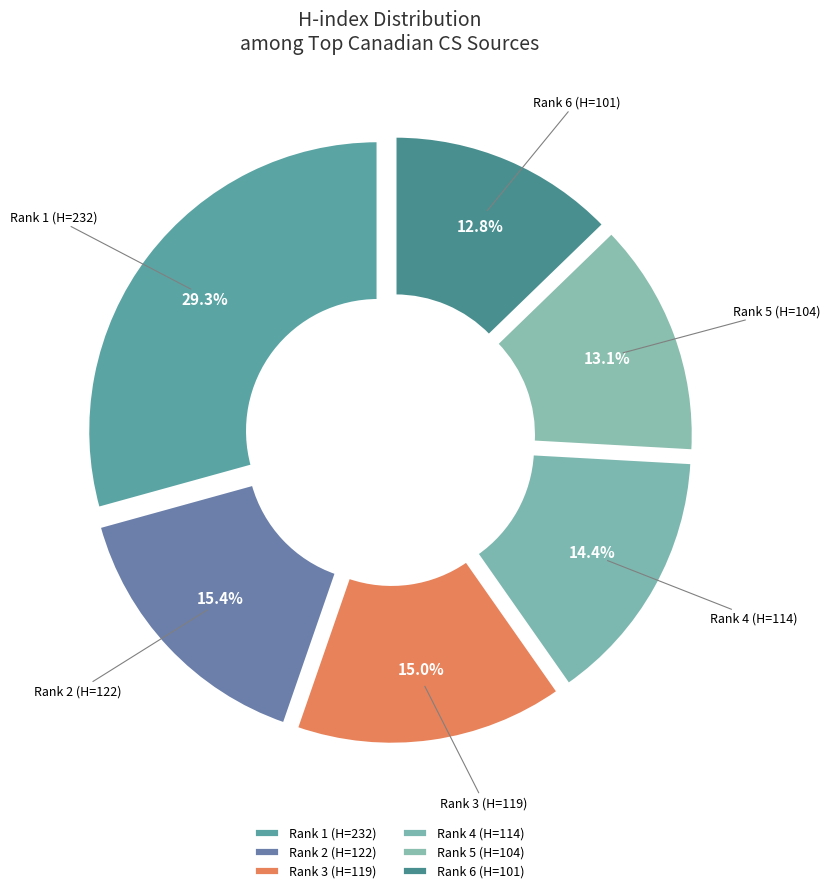

Is the sum of Rank 5 (H=104) and Rank 3 (H=119) greater than half?

No